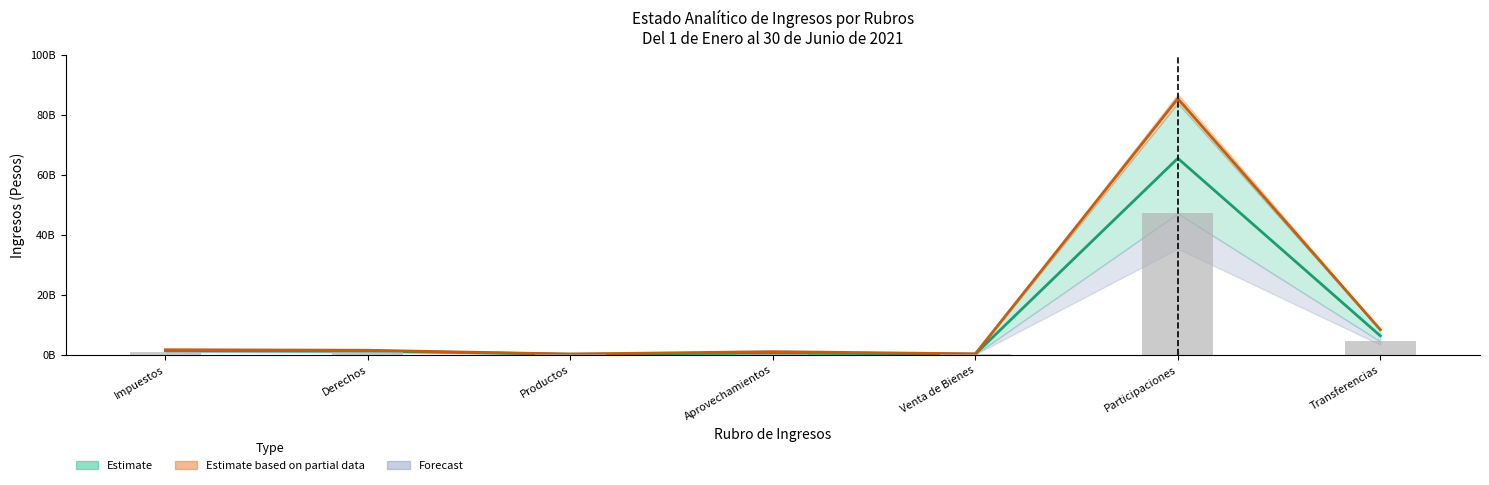

How many groups of bars are there?

7